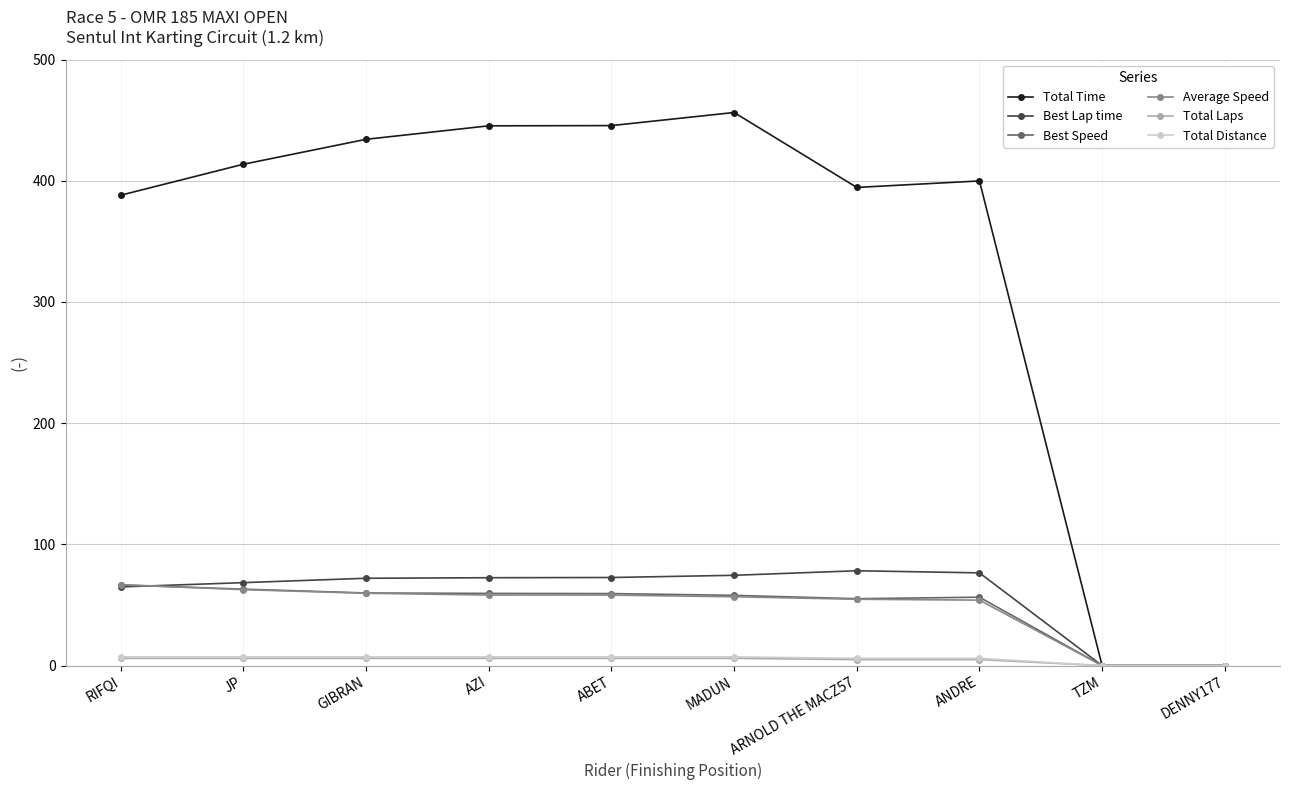

What is the maximum value for Best Speed?

66.5